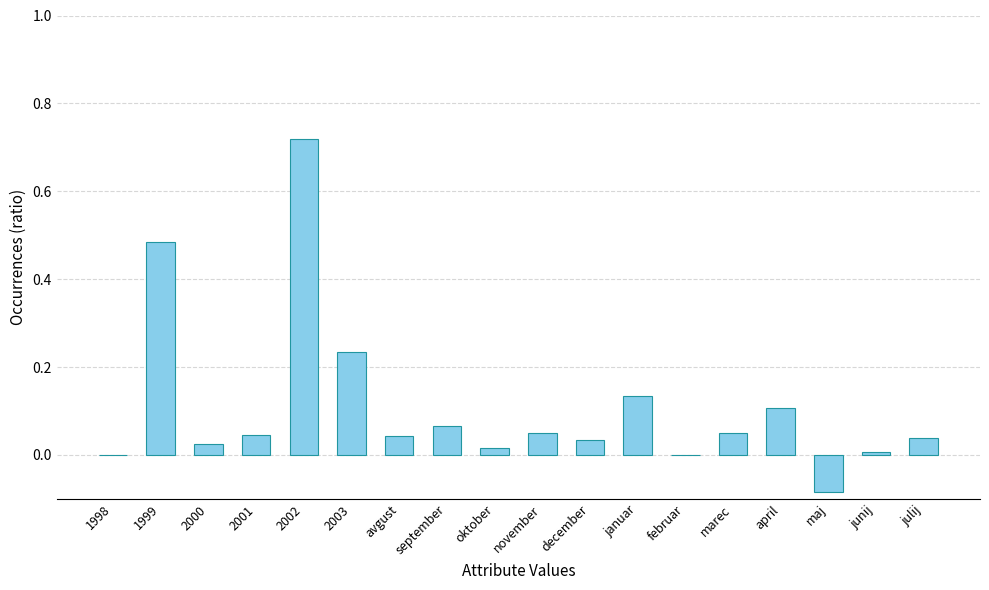

True or false: the data shows 0.0 at 2001.

True